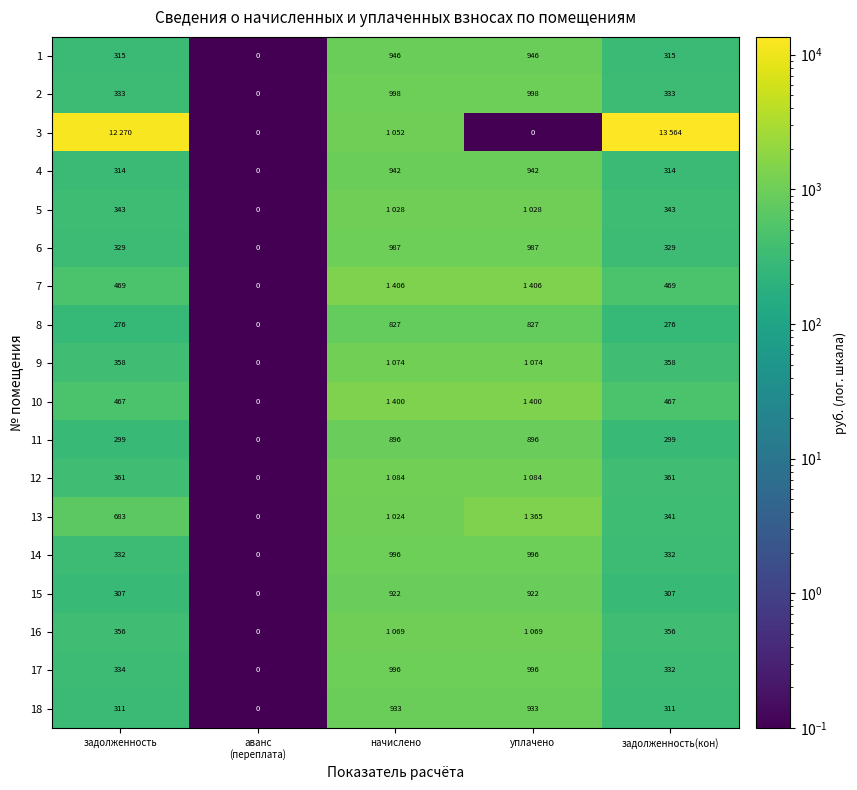

Is the value of 13 at задолженность greater than the value of 7 at задолженность(кон)?

Yes